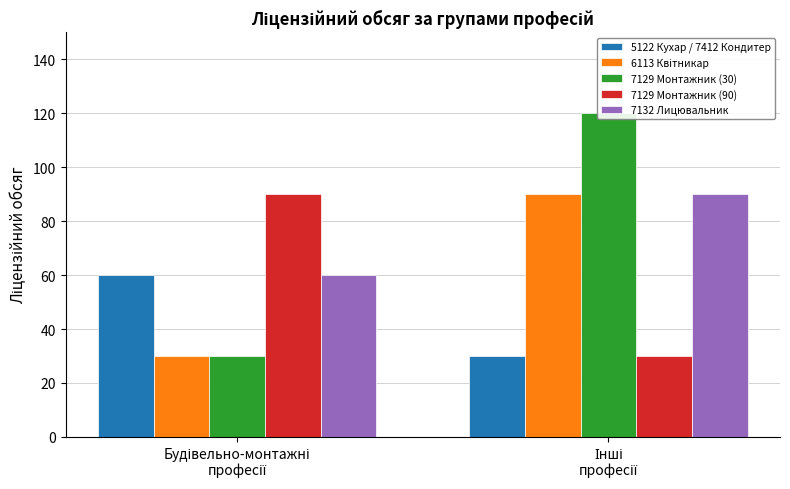

What is the approximate value of 6113 Квітникар at Будівельно-монтажні
професії?

30